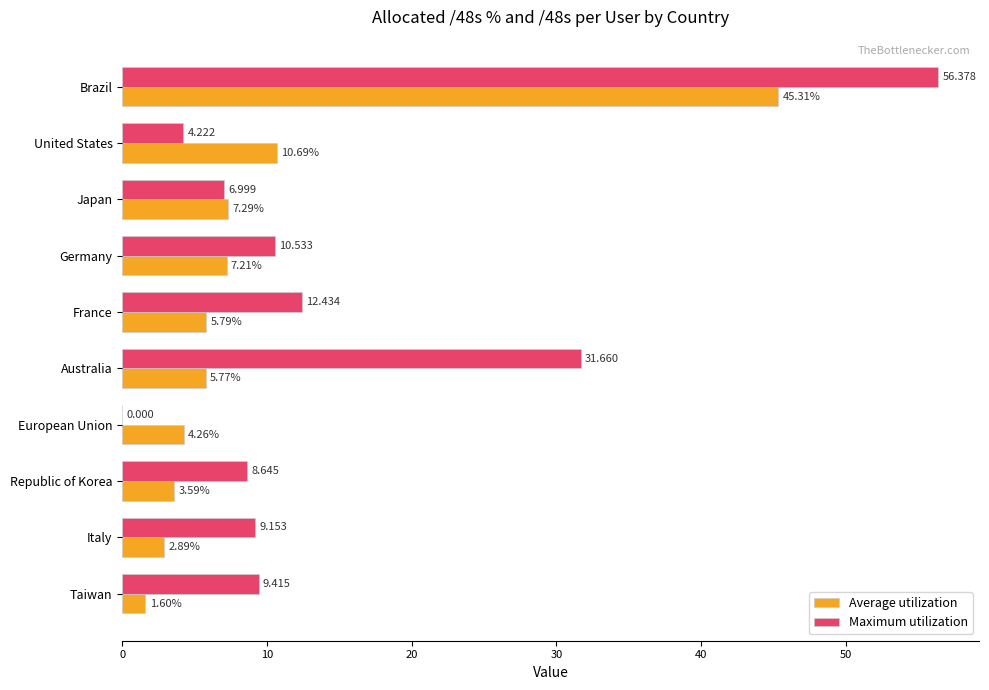

Which series changed the most between Australia and Republic of Korea?

Maximum utilization